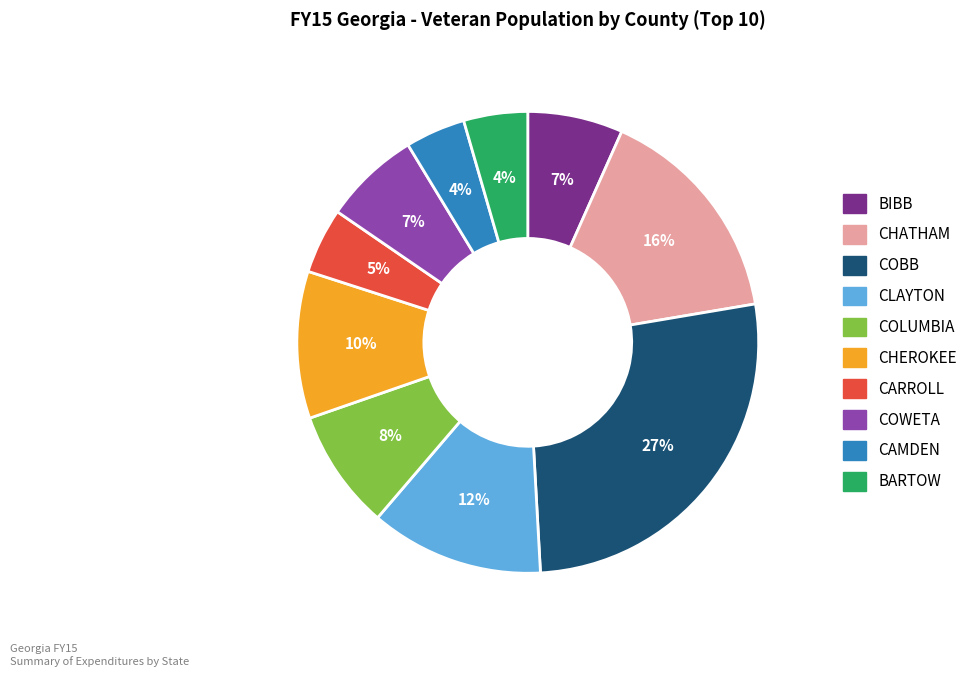

Count the number of slices in the pie.

10